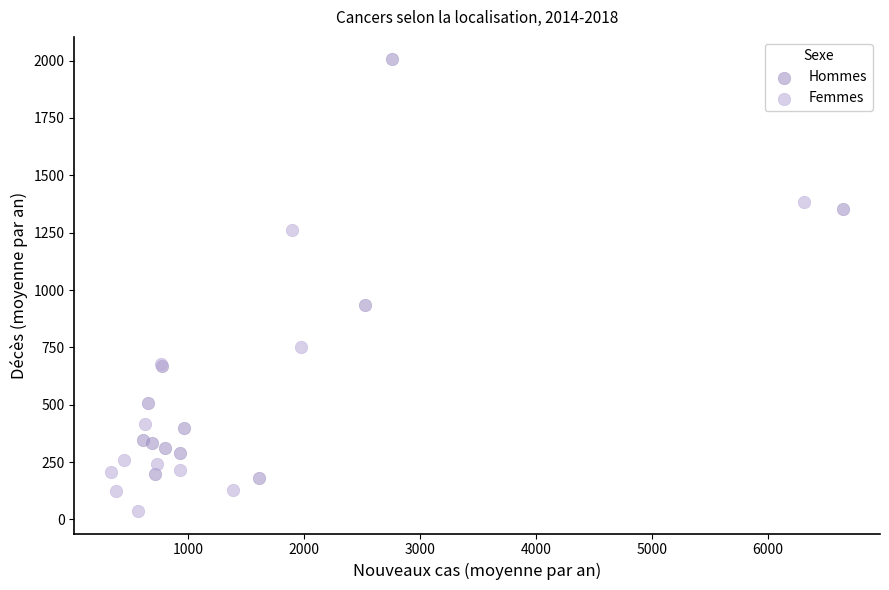

Which series has the widest spread of Y values?

Hommes